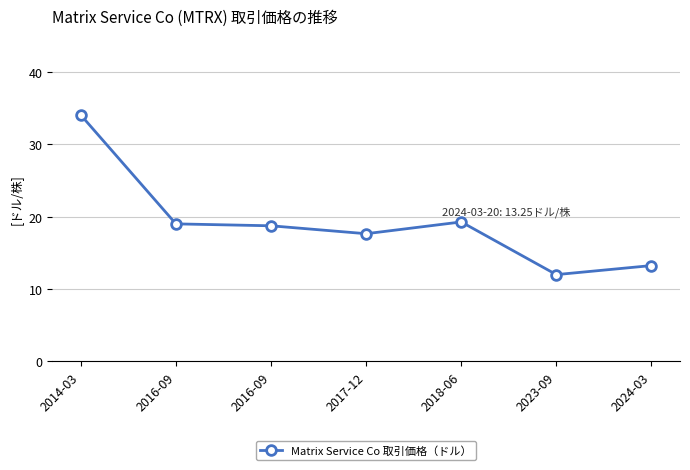

What is the minimum value shown in the chart?

12.0